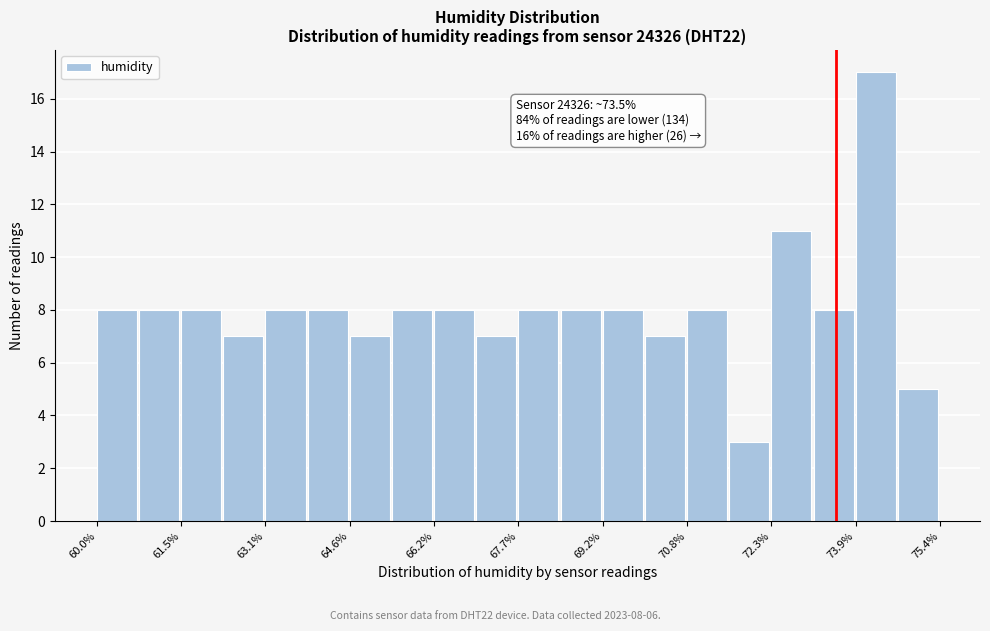

Around what value on the x-axis is the tallest bar? Give the approximate position of its centre, as read against the axis.

74.2